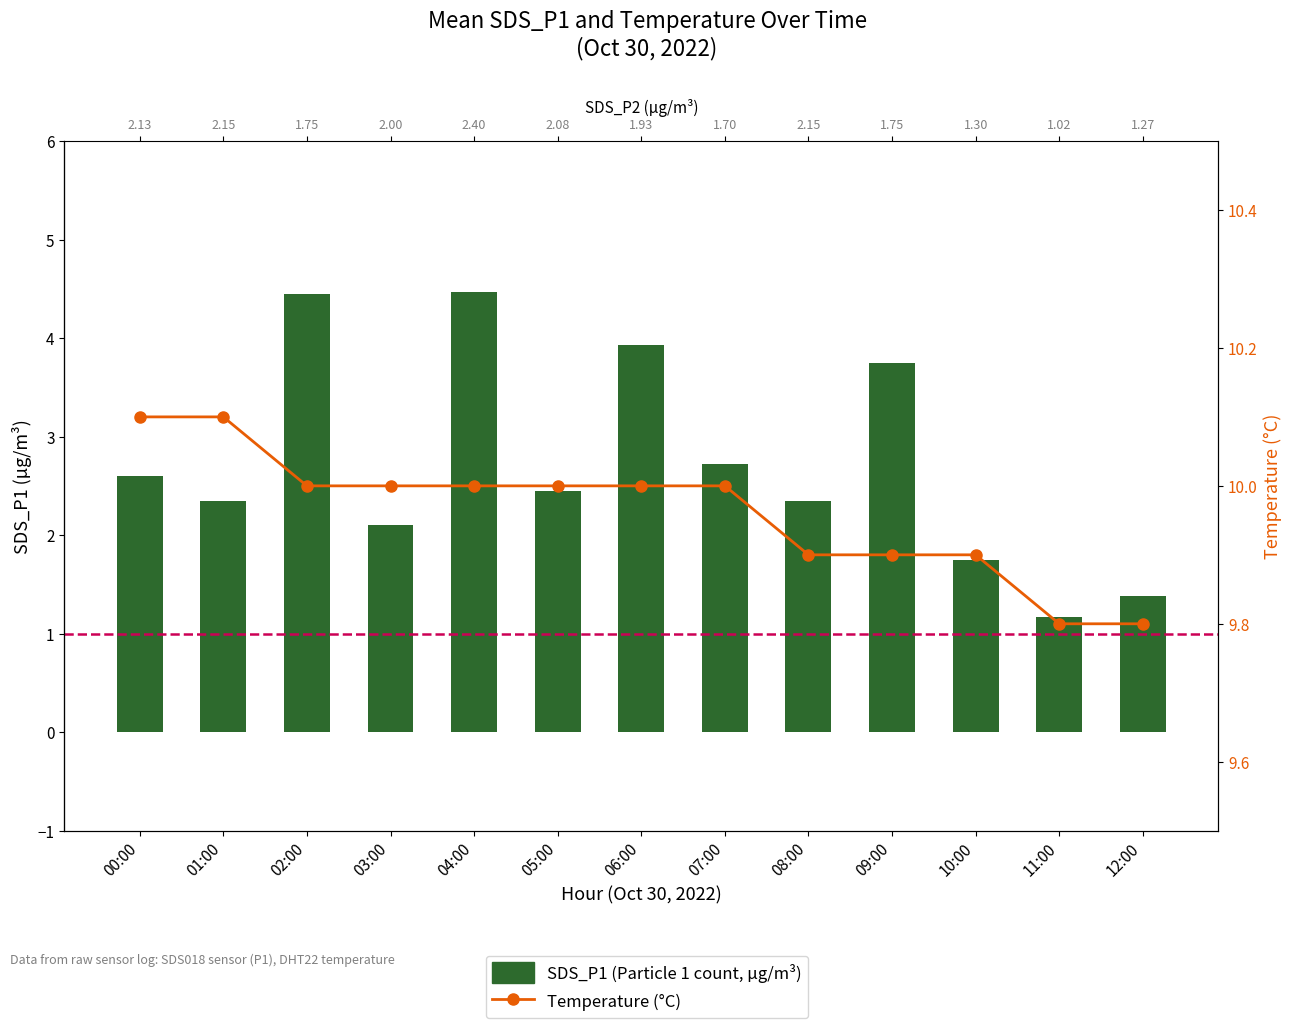

Rank the series by their maximum value, from highest to lowest.

Temp, SDS_P1